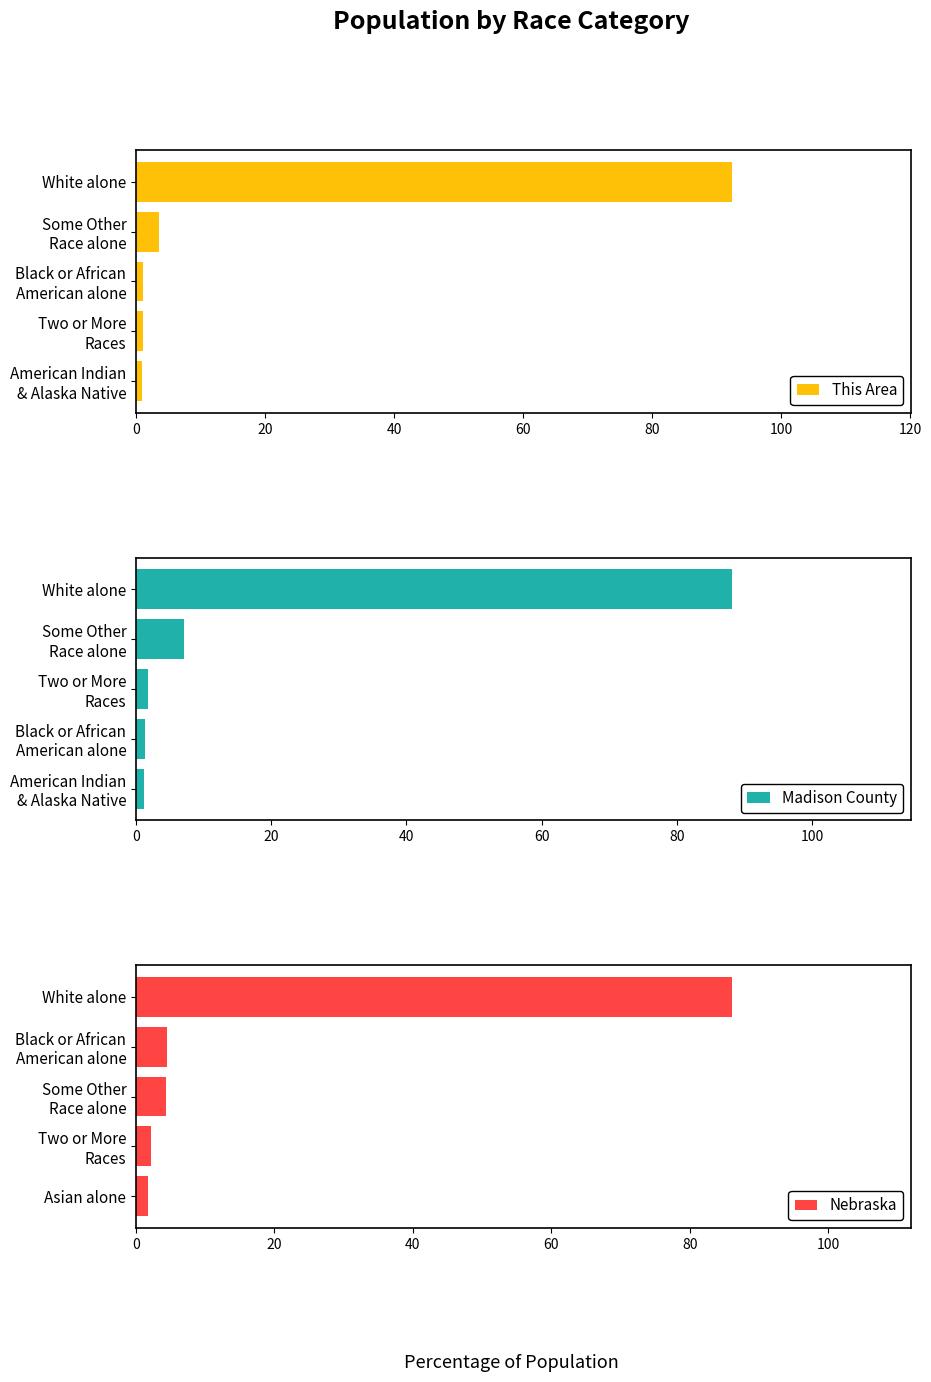

What is the average value of the This Area series?

19.8